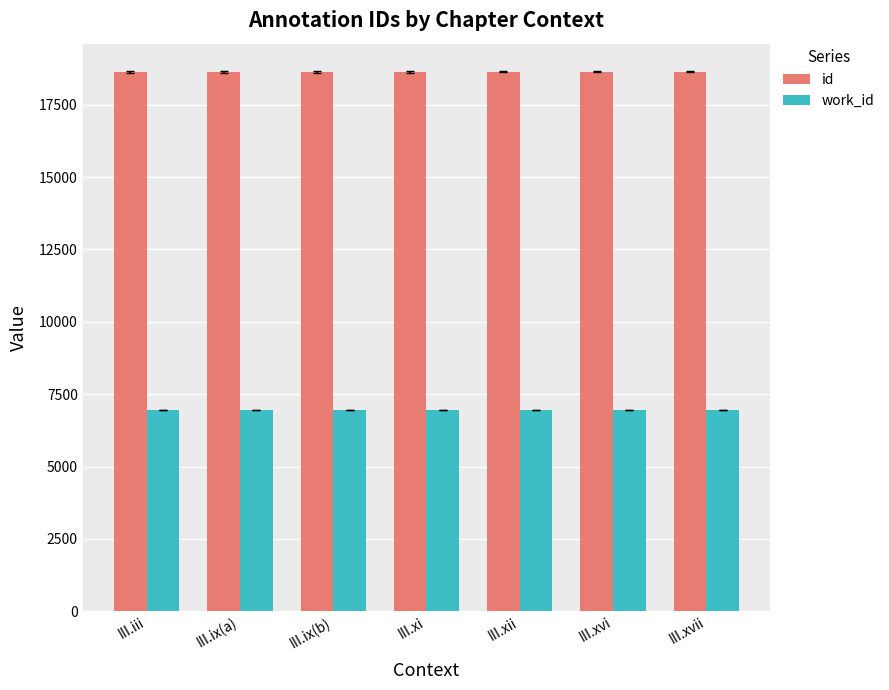

What position from the left is III.ix(b)?

3